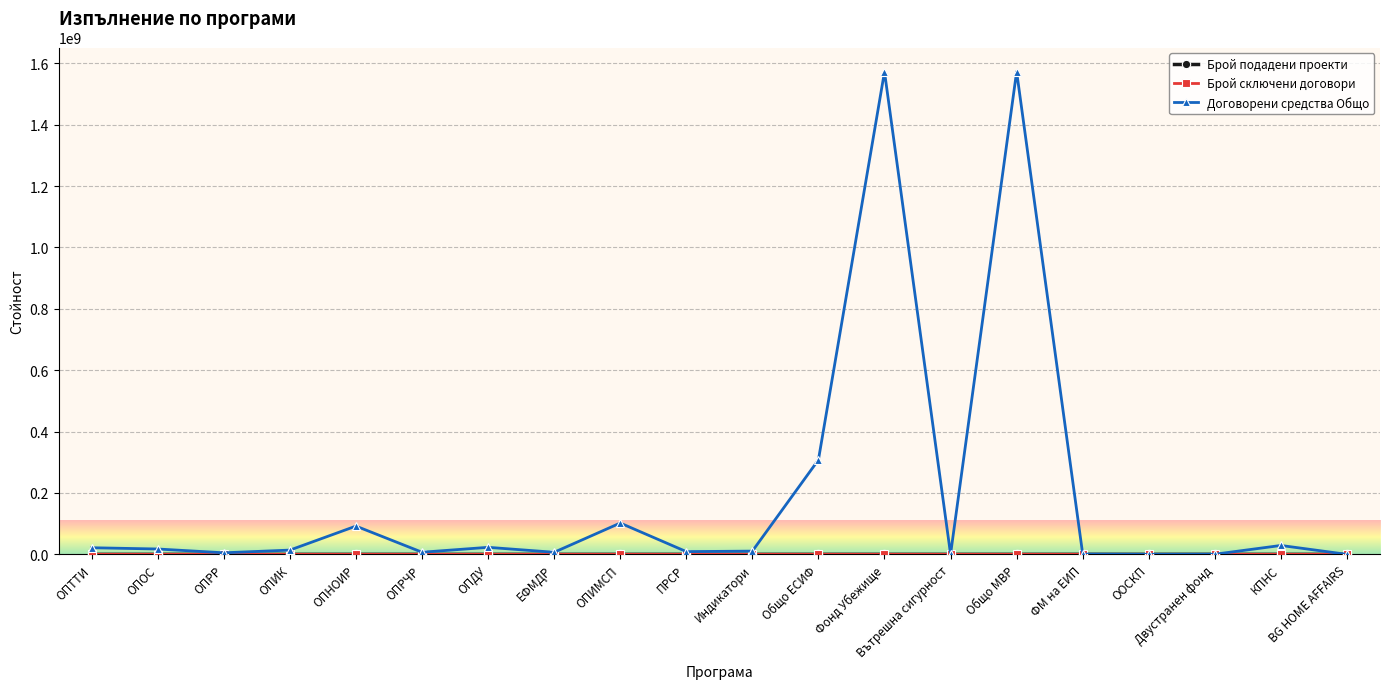

How many categories are shown in the chart?

20